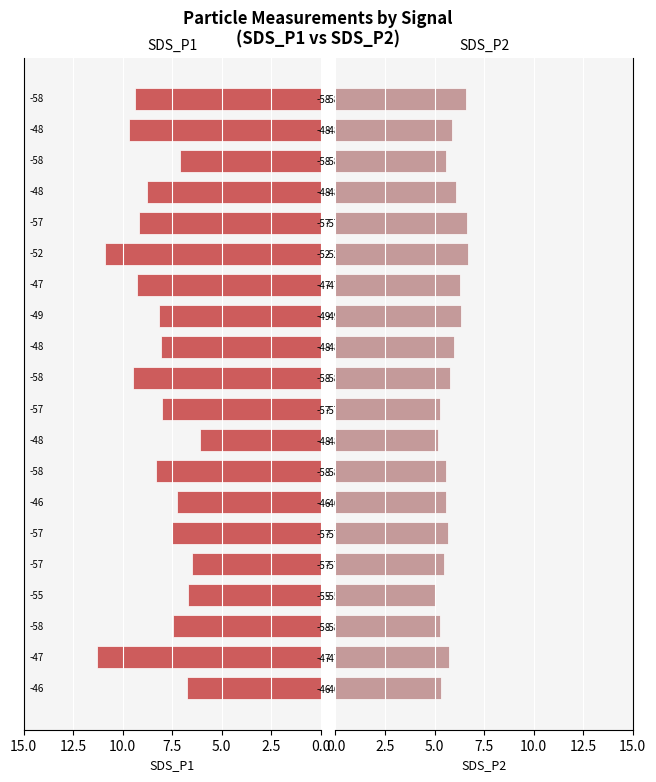

Between 5.0 and 10, which series saw the biggest shift?

SDS_P1